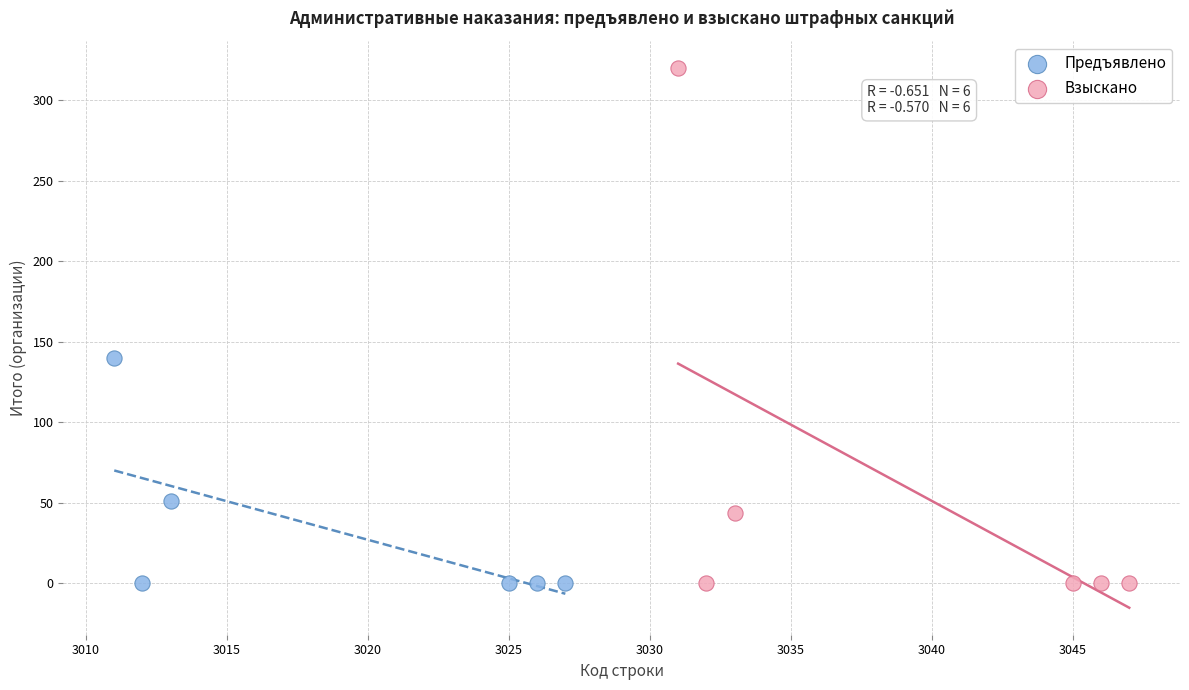

Which series has the widest spread of Y values?

Взыскано